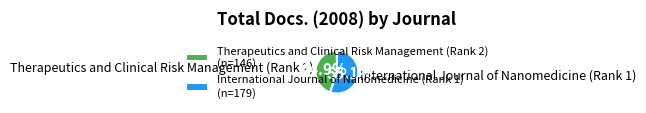

Which has a higher value, Therapeutics and Clinical Risk Management (Rank 2) or International Journal of Nanomedicine (Rank 1)?

International Journal of Nanomedicine (Rank 1)